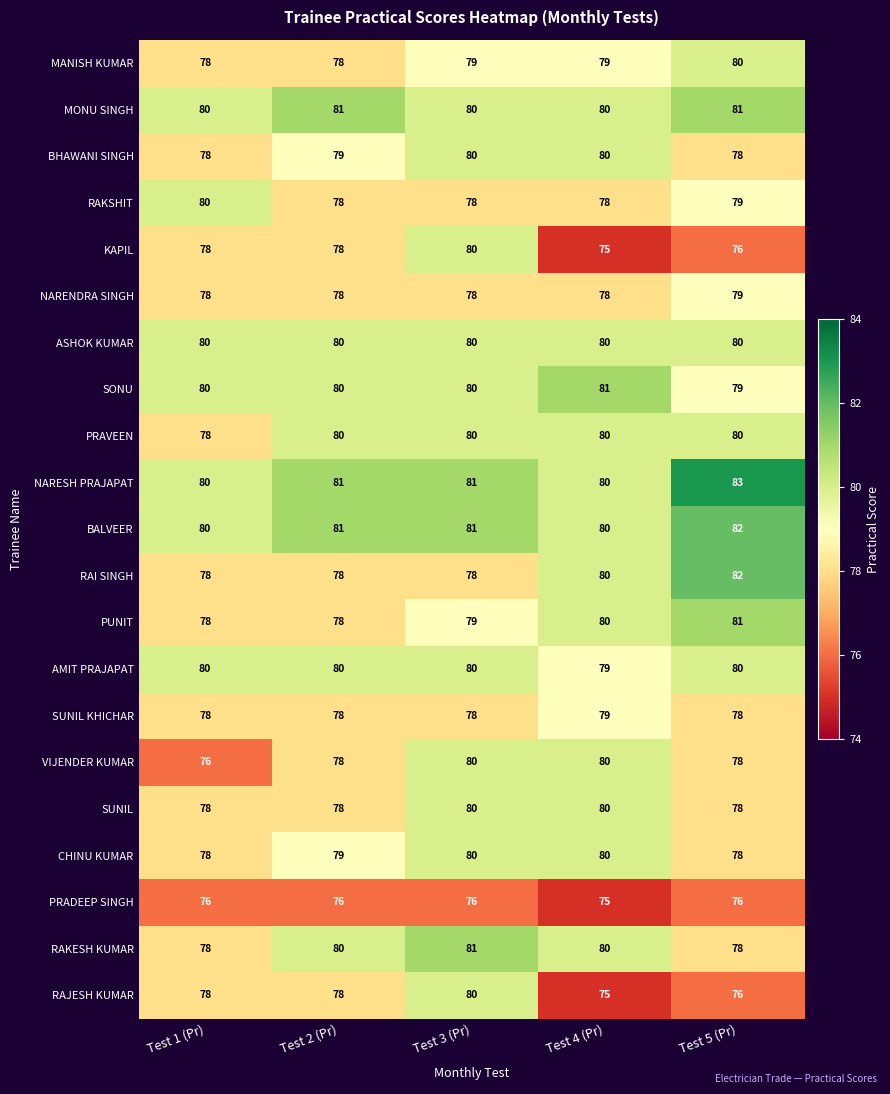

What is the approximate value of PUNIT at Test 5 (Pr)?

81